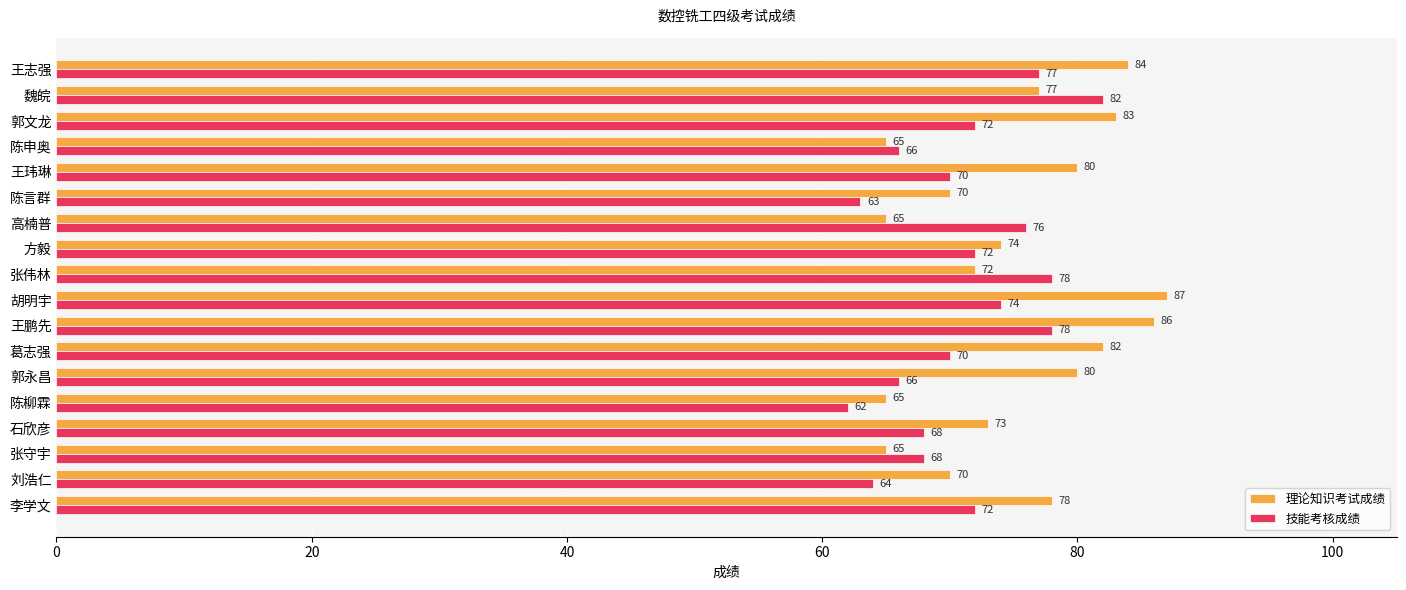

List the series in order of their peak value, highest first.

理论知识考试成绩, 技能考核成绩